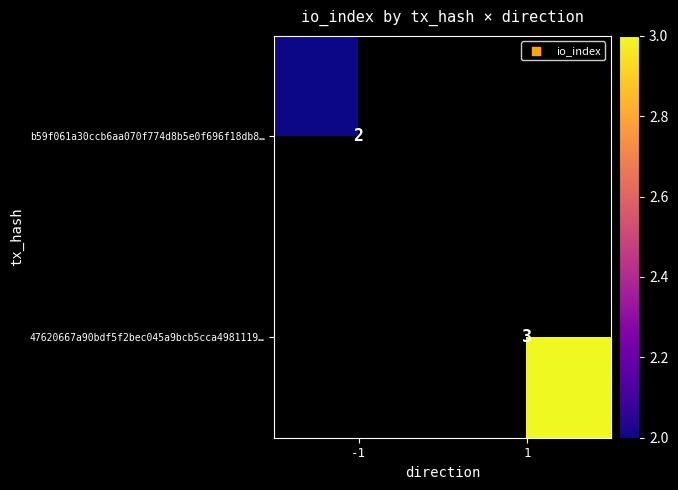

The value of b59f061a30ccb6aa070f774d8b5e0f696f18db8… at -1 is 2. True or false?

True